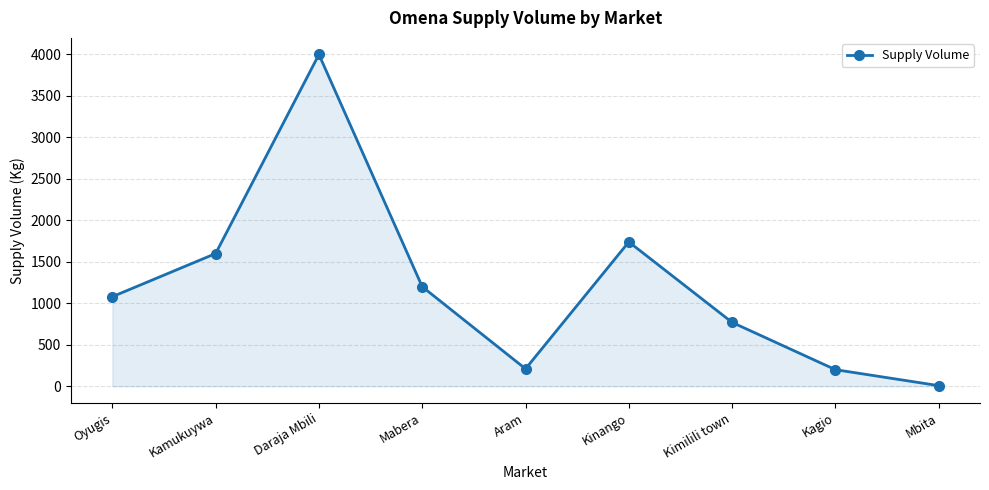

At which label is the value closest to 2003?

Kinango